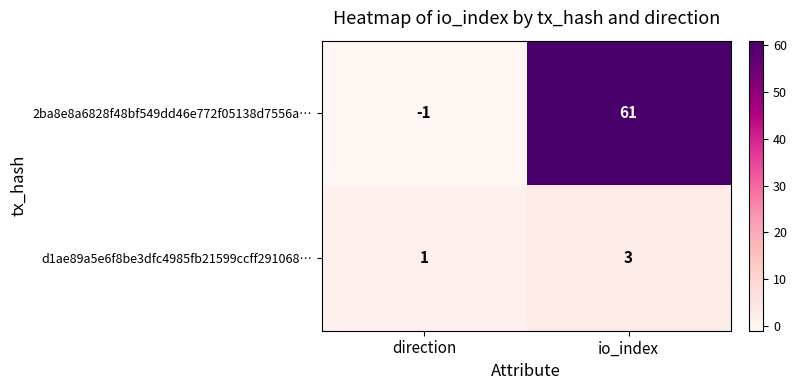

What value does the d1ae89a5e6f8be3dfc4985fb21599ccff291068… series have at io_index?

3